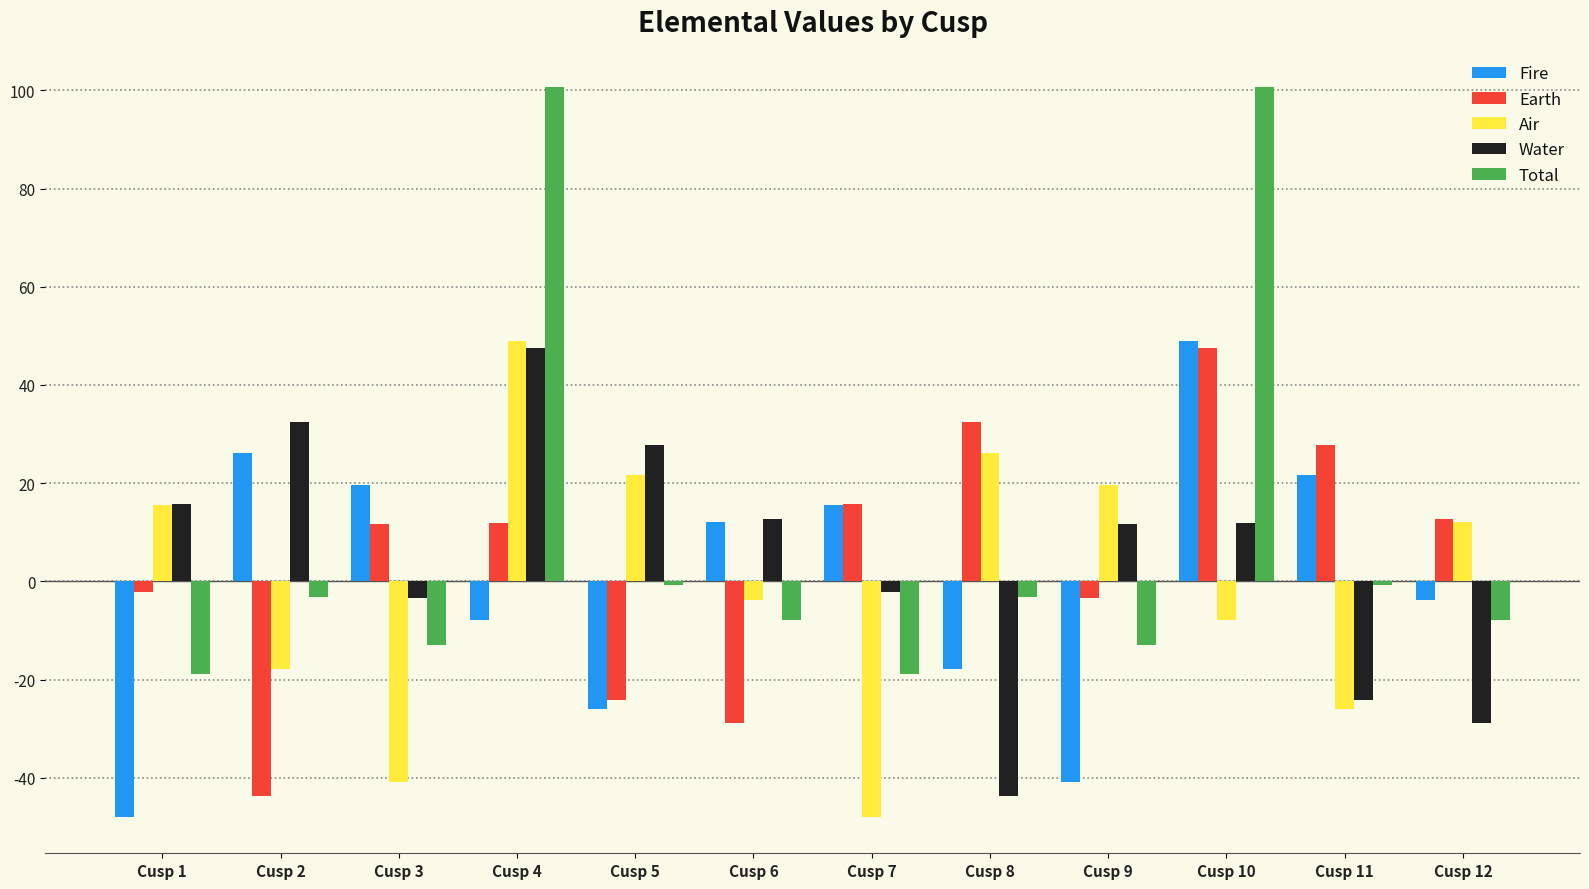

True or false: Total has a value of 100.7 at Cusp 10.

True